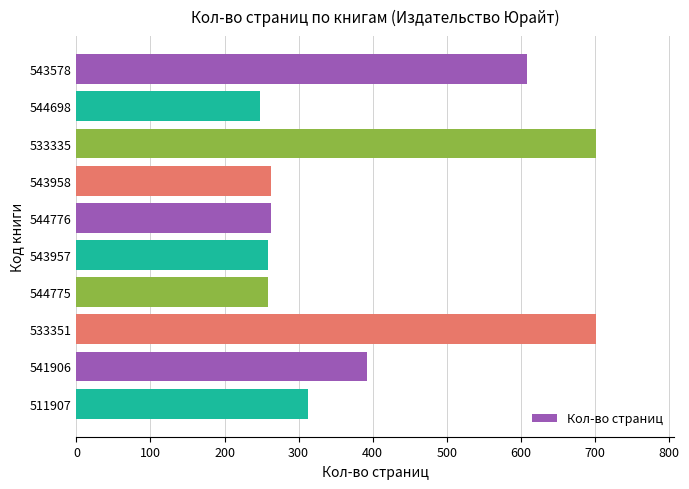

What is the difference between the maximum and minimum values?

454